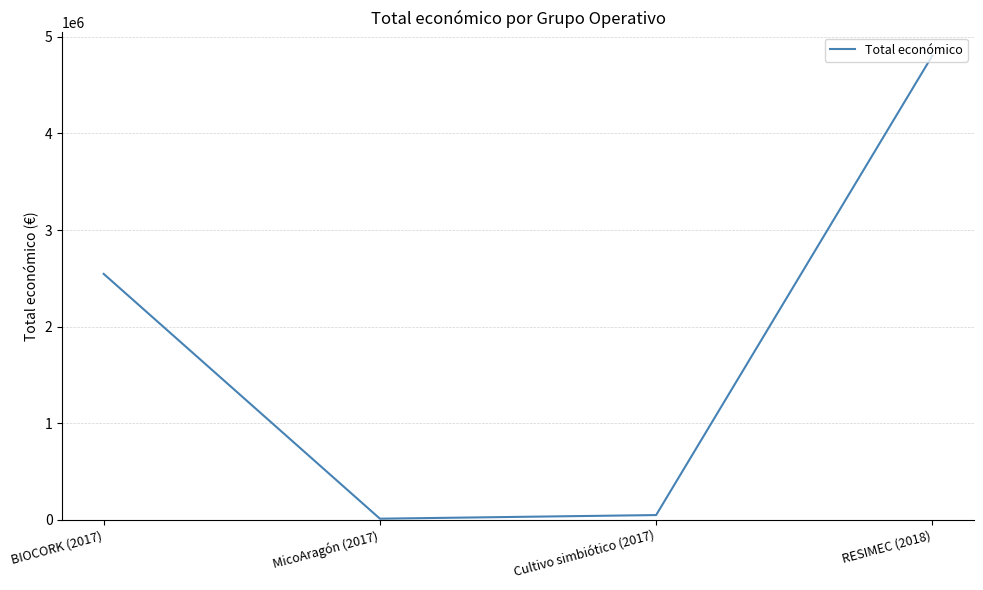

Reading left to right, list all the values displayed in this chart.

2546283	12000	49528	4805923